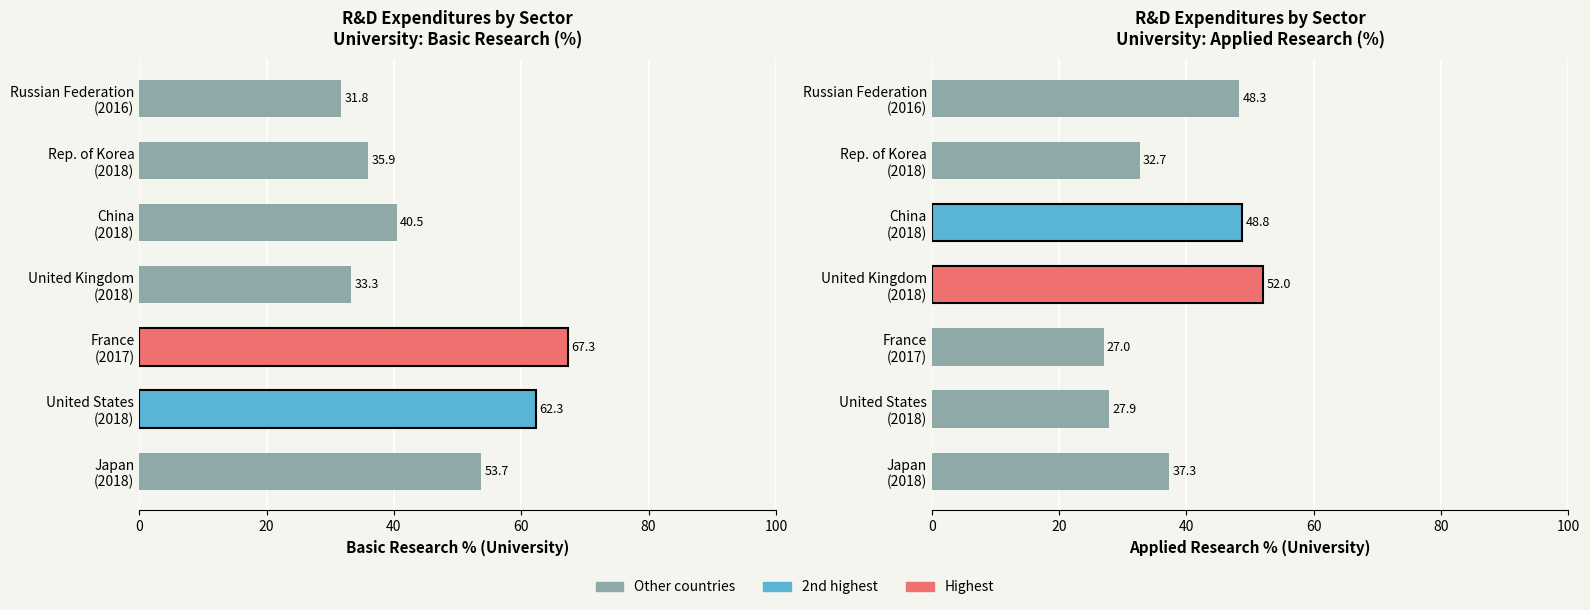

Is the value of Basic research (Univ) at China (2018) greater than the value of Applied research (Univ) at China (2018)?

No